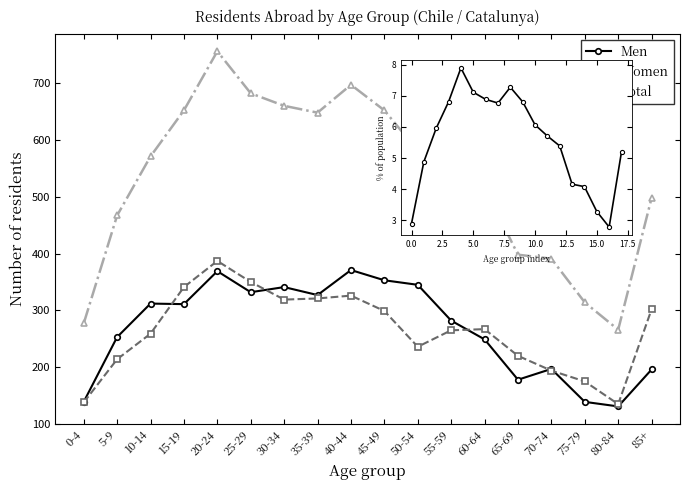

How many data points in Women are less than 267?

9